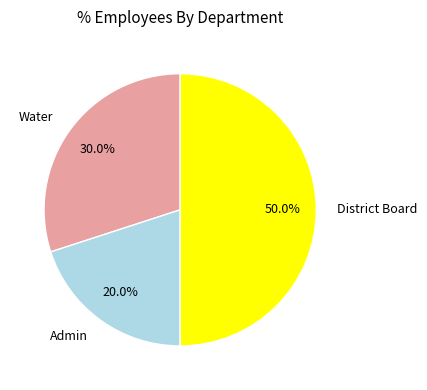

Count the number of slices in the pie.

3